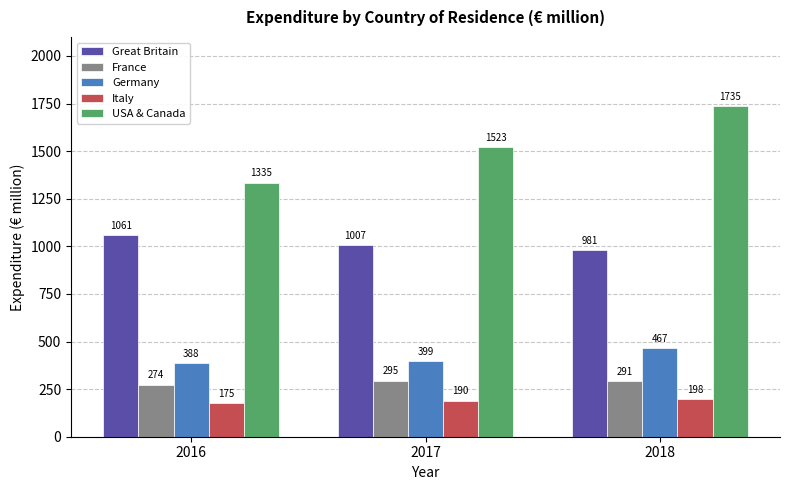

Reading right to left, transcribe all the data shown in this chart.

Great Britain: 981	1007	1061
France: 291	295	274
Germany: 467	399	388
Italy: 198	190	175
USA & Canada: 1735	1523	1335